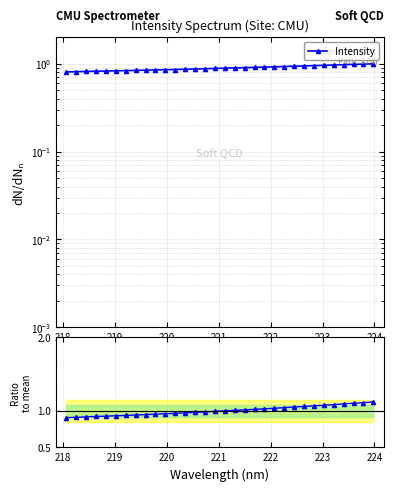

True or false: Ratio to mean and Intensity intersect in this chart.

False